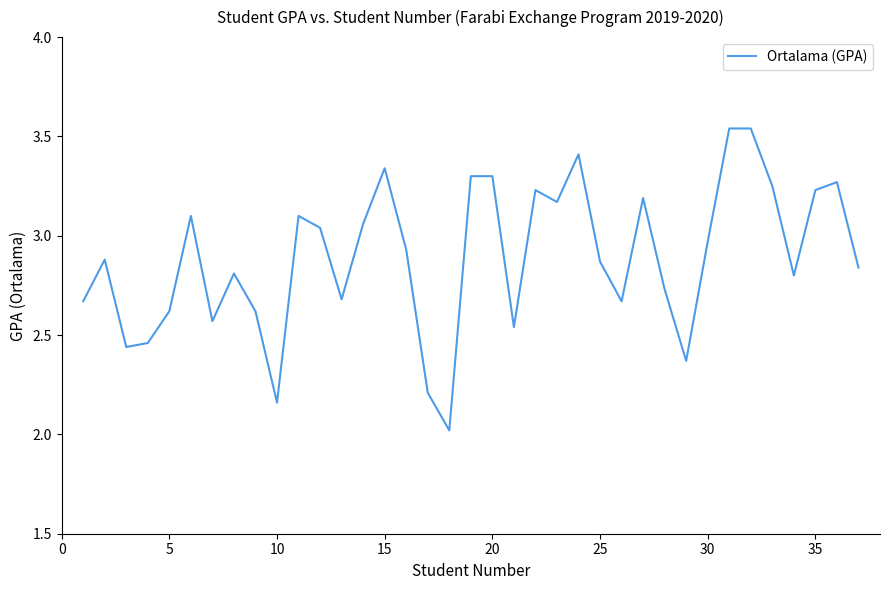

What is the difference between the maximum and minimum values?

1.5